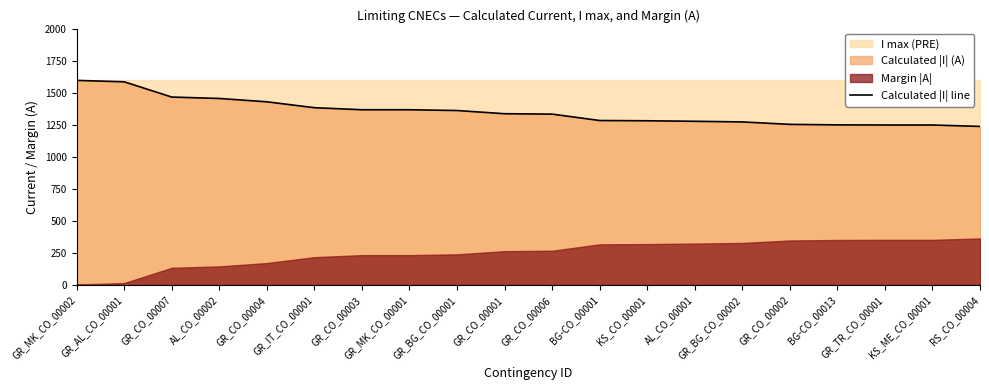

What value does the data have at BG-CO_00001?

1283